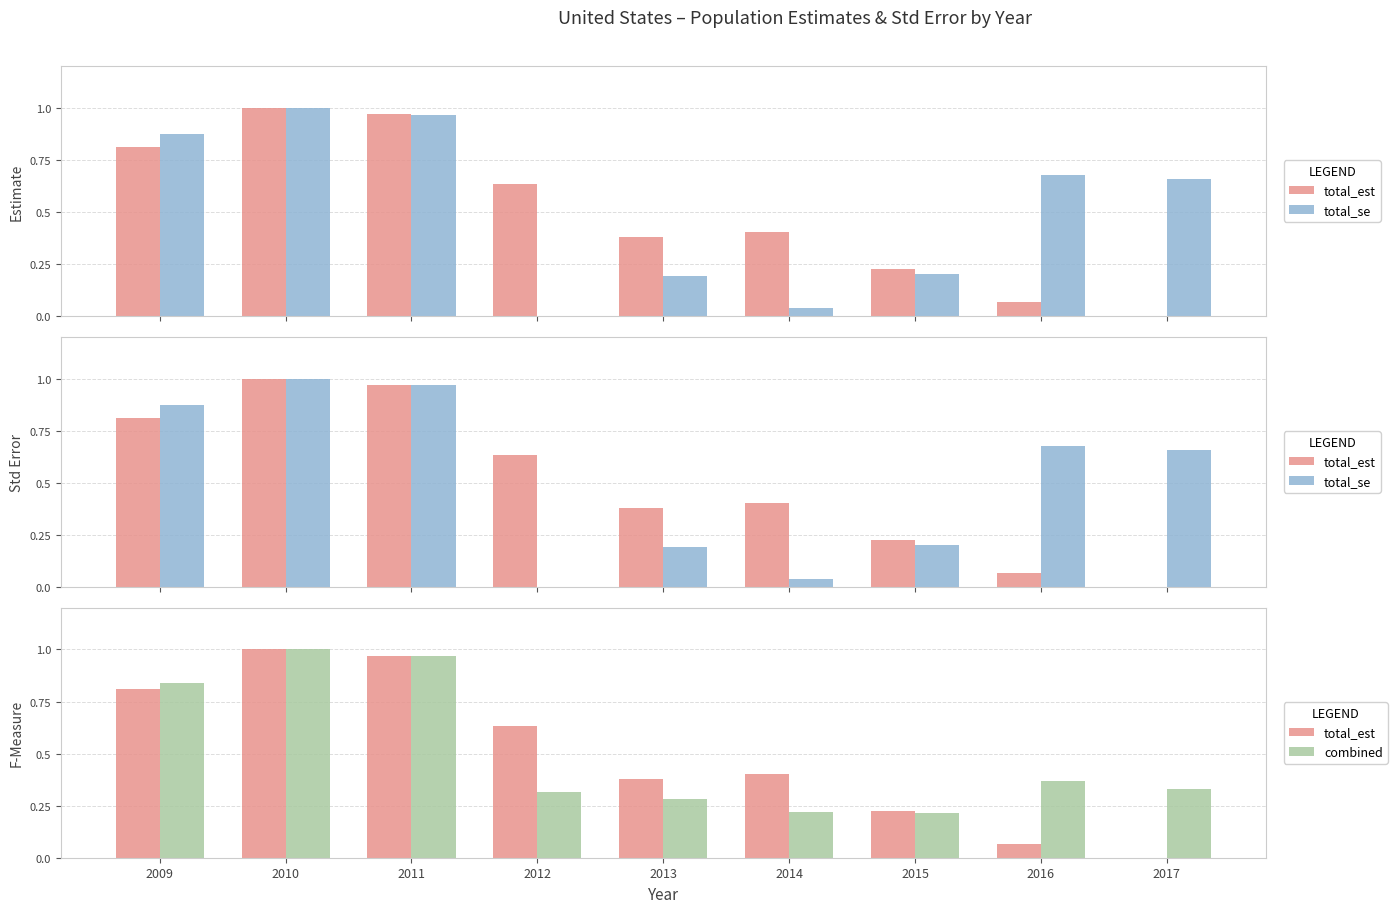

Which category has the lowest value in the total_est series?

2017